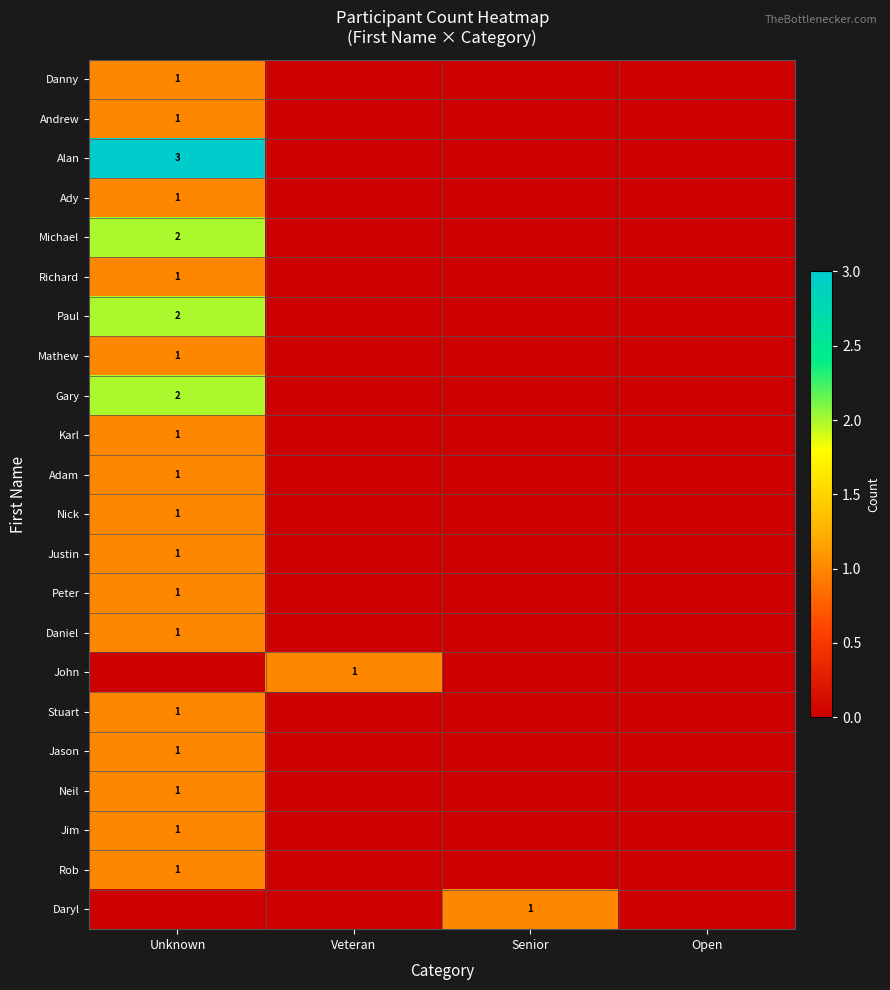

At how many categories does at least one series exceed 0?

3